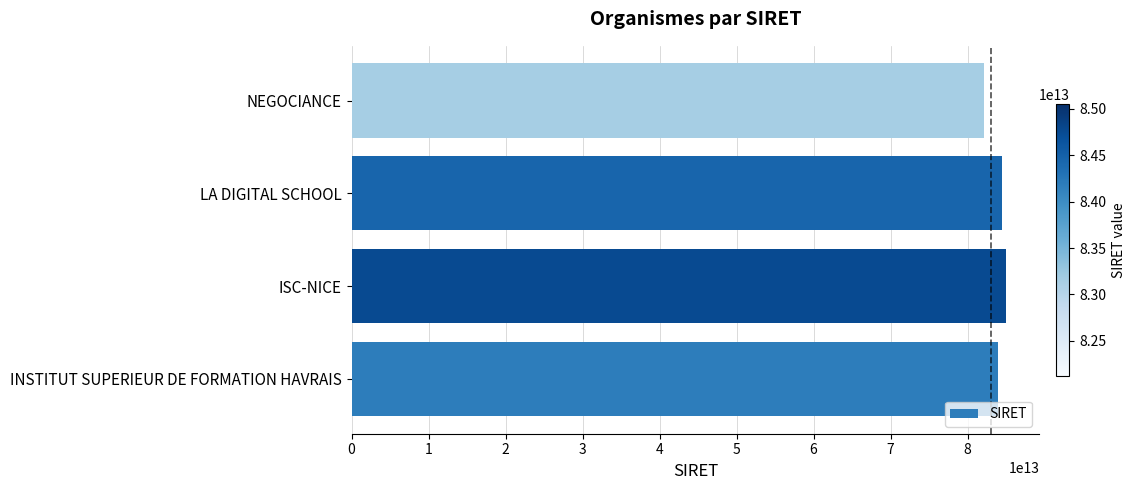

The chart shows a value of 24032063970428 at LA DIGITAL SCHOOL. True or false?

False